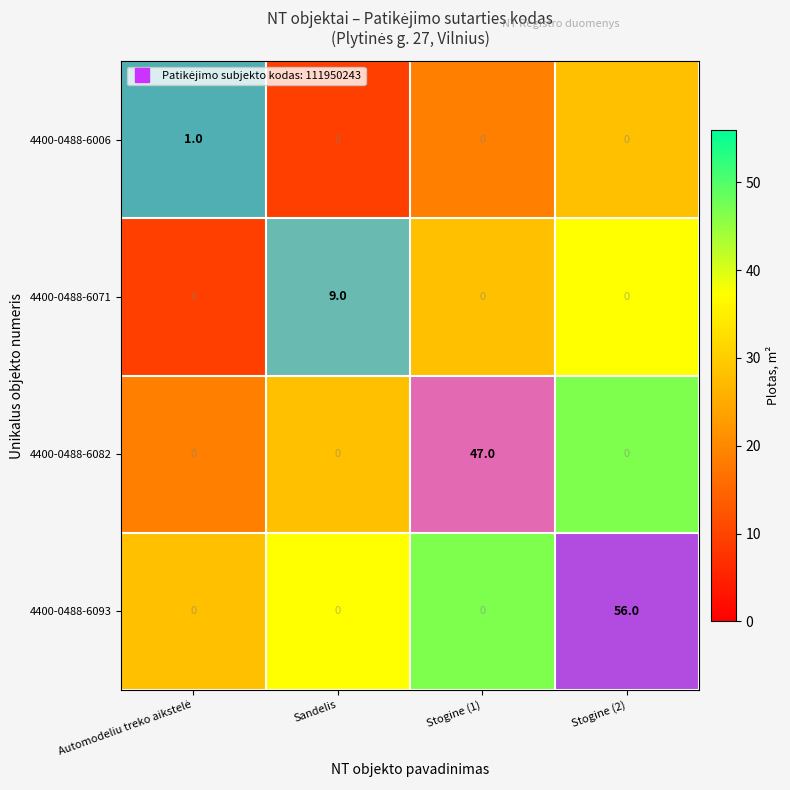

What is the spread (max minus min) of values at Sandelis?

9